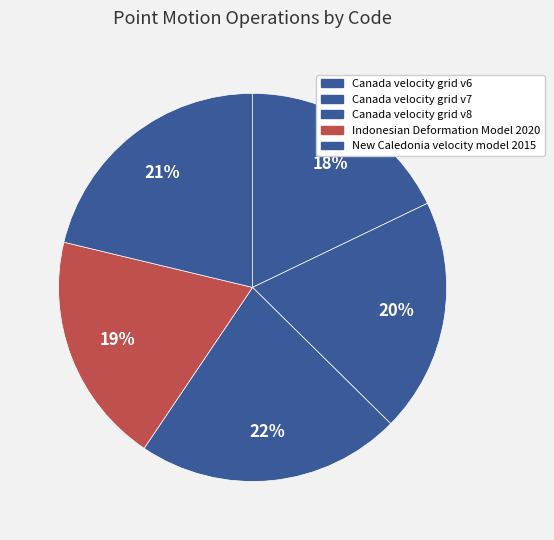

How many slices are in this pie chart?

5